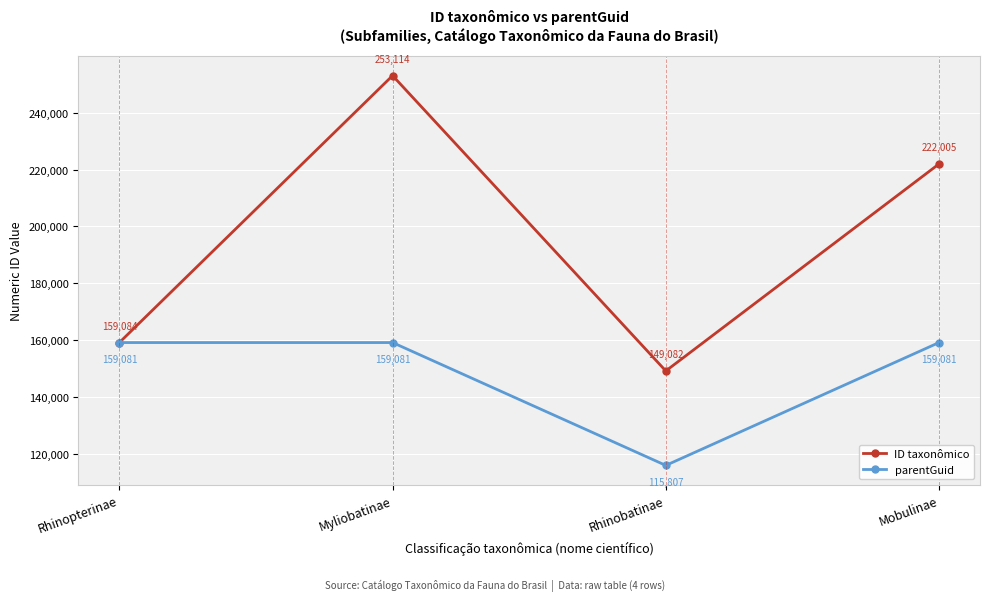

What is the label of the 2nd point from the right?

Rhinobatinae